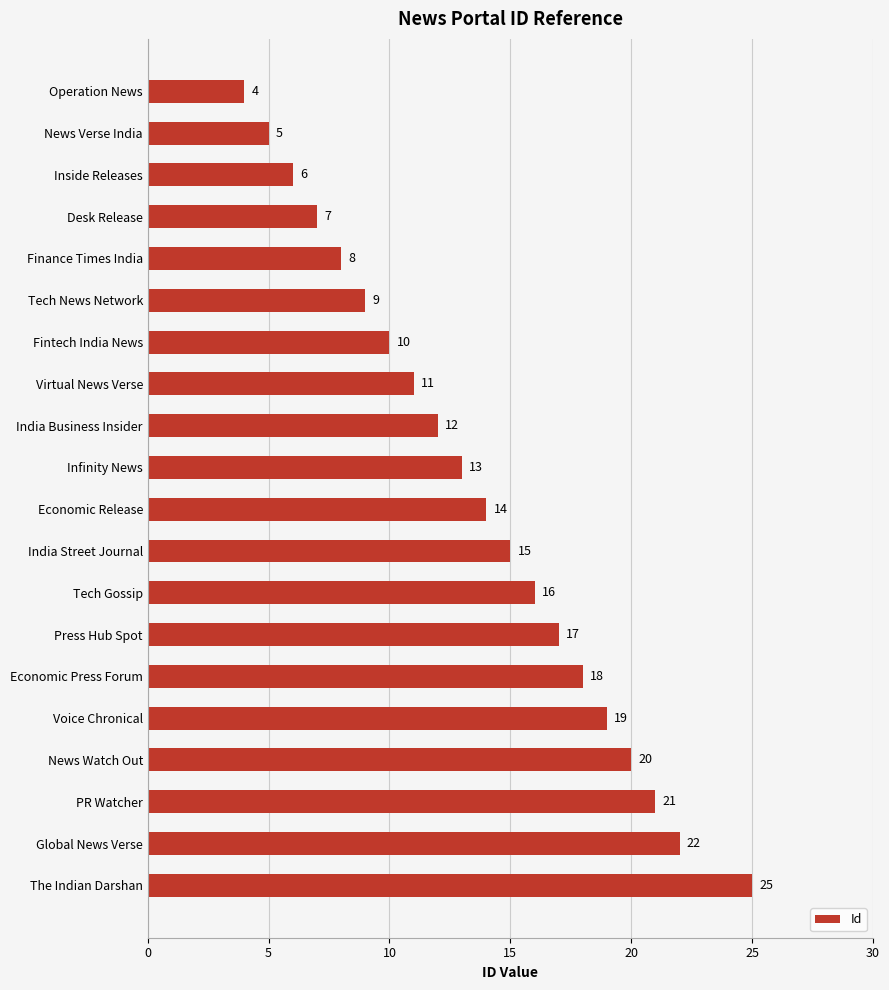

What is the ratio of the value at Fintech India News to the value at Infinity News?

0.8